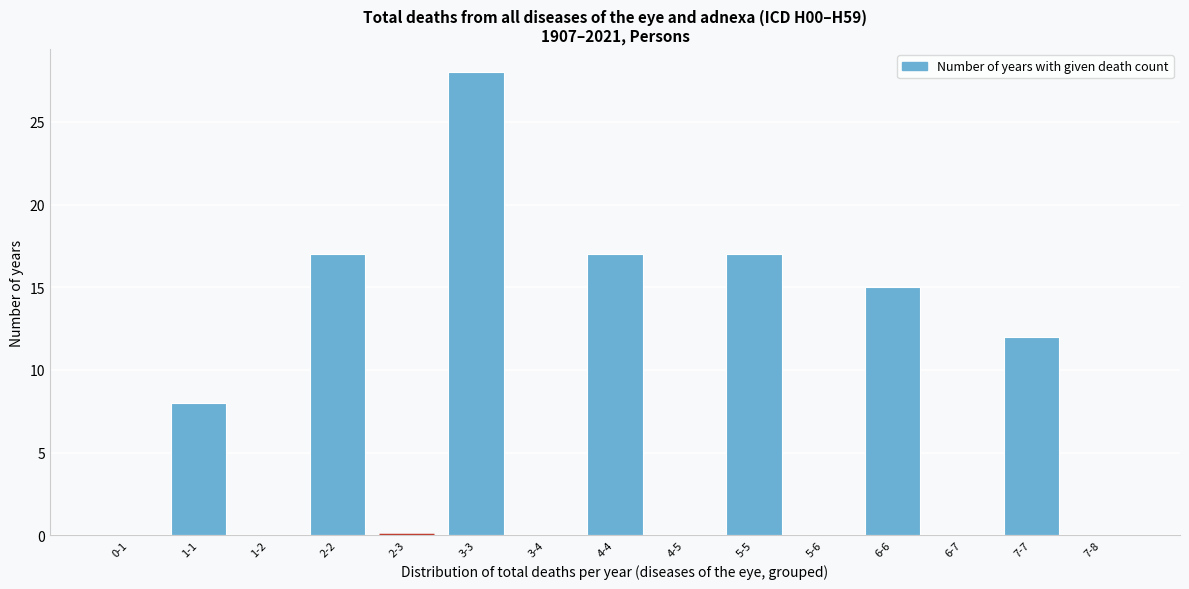

Reading right to left, what are all the values shown in this chart?

7-8=0	7-7=12	6-7=0	6-6=15	5-6=0	5-5=17	4-5=0	4-4=17	3-4=0	3-3=28	2-3=0	2-2=17	1-2=0	1-1=8	0-1=0